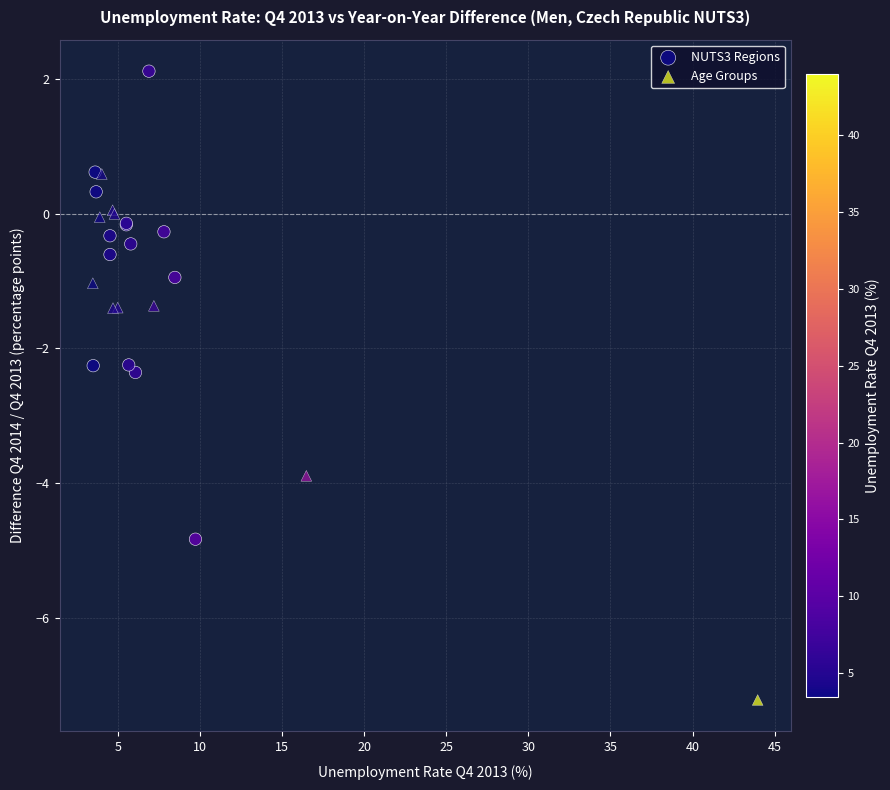

Which series contains the lowest Y value?

Age Groups